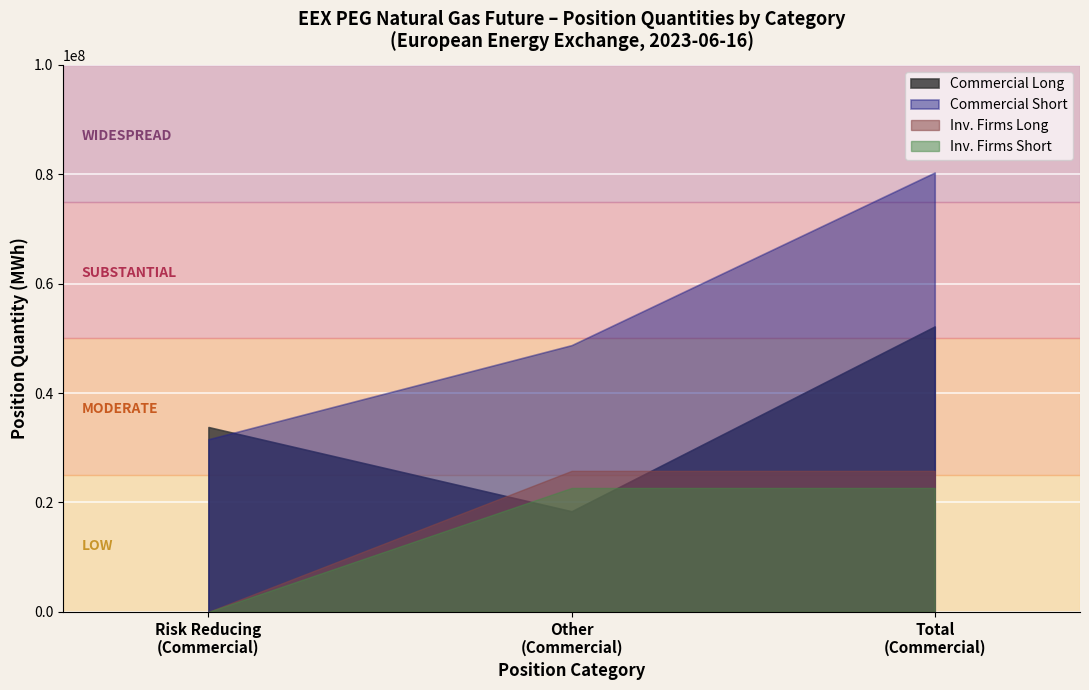

Does the chart display data point markers on the line(s)?

No